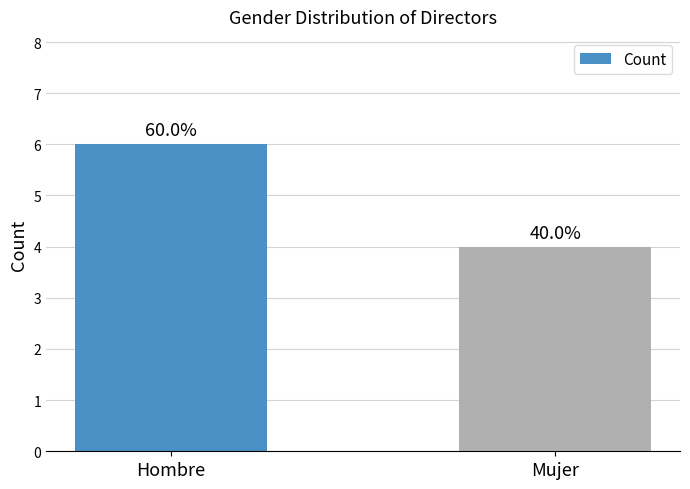

How many bars are there in total?

2